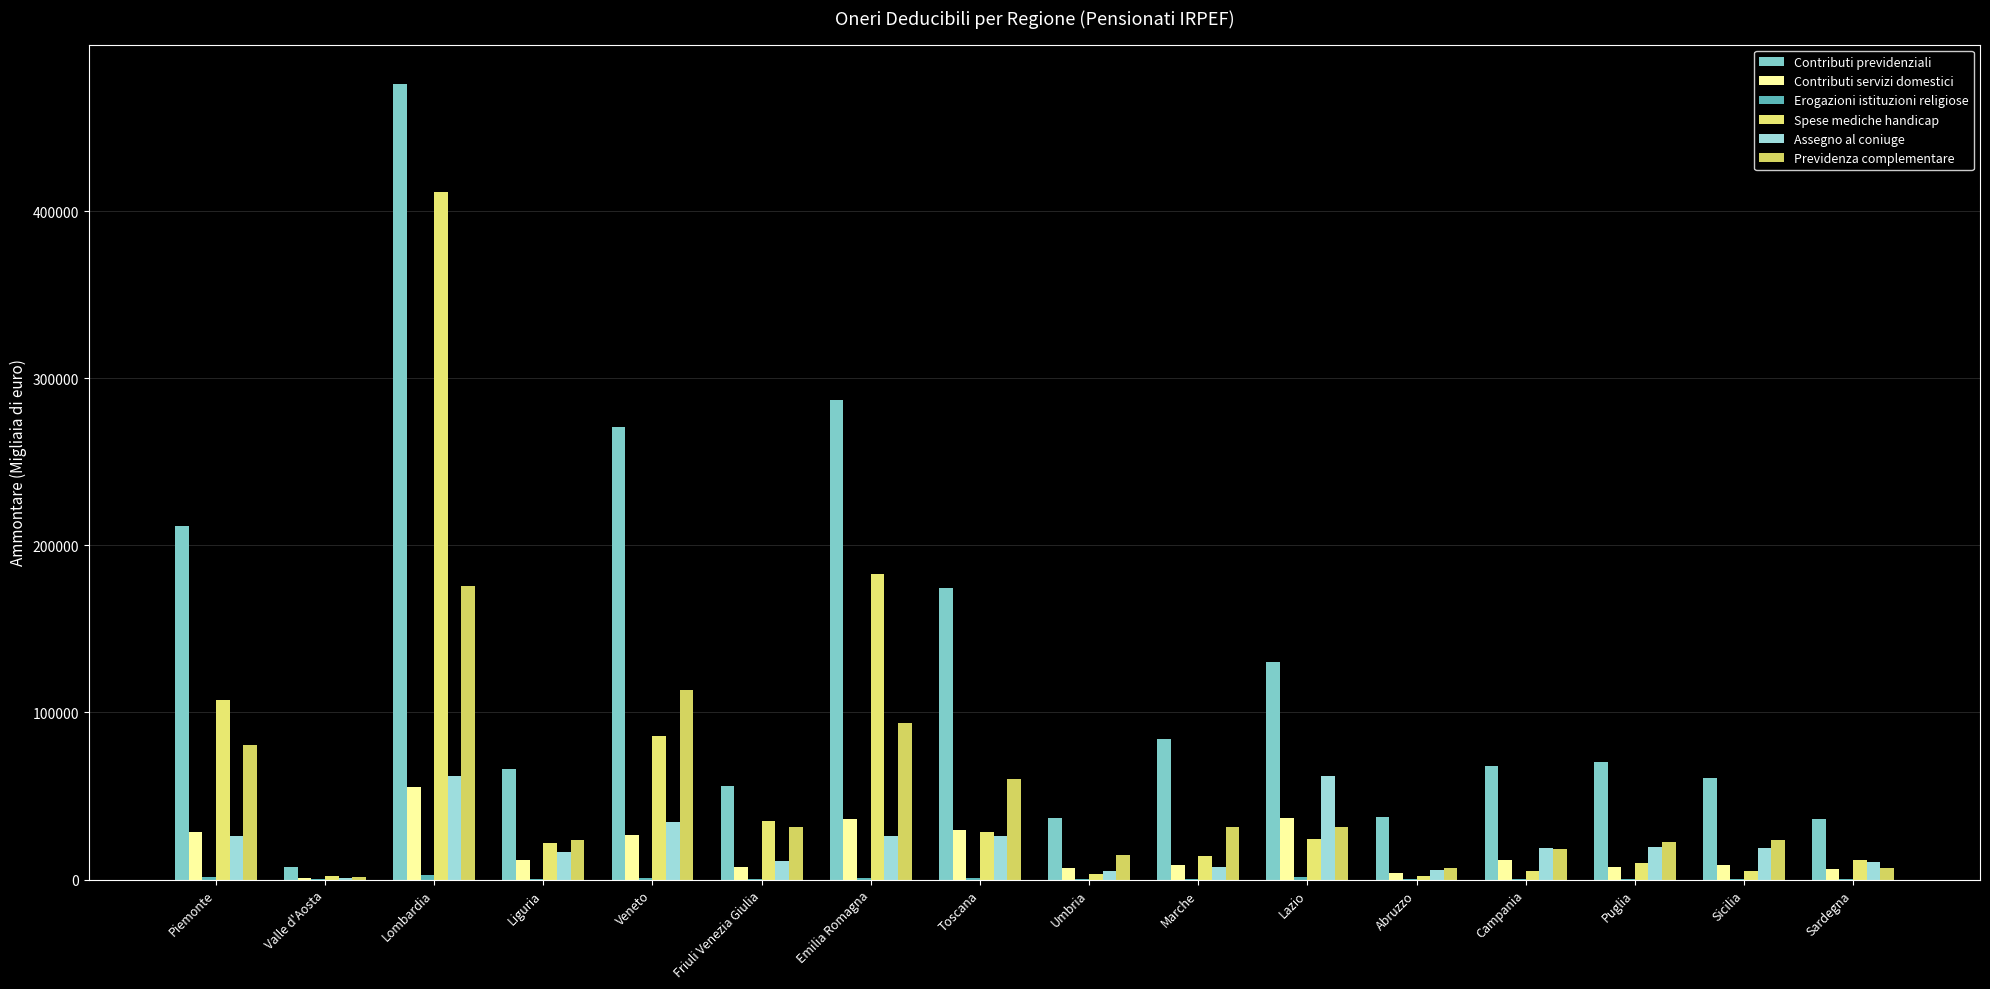

Which series has the largest range (max minus min)?

Contributi previdenziali